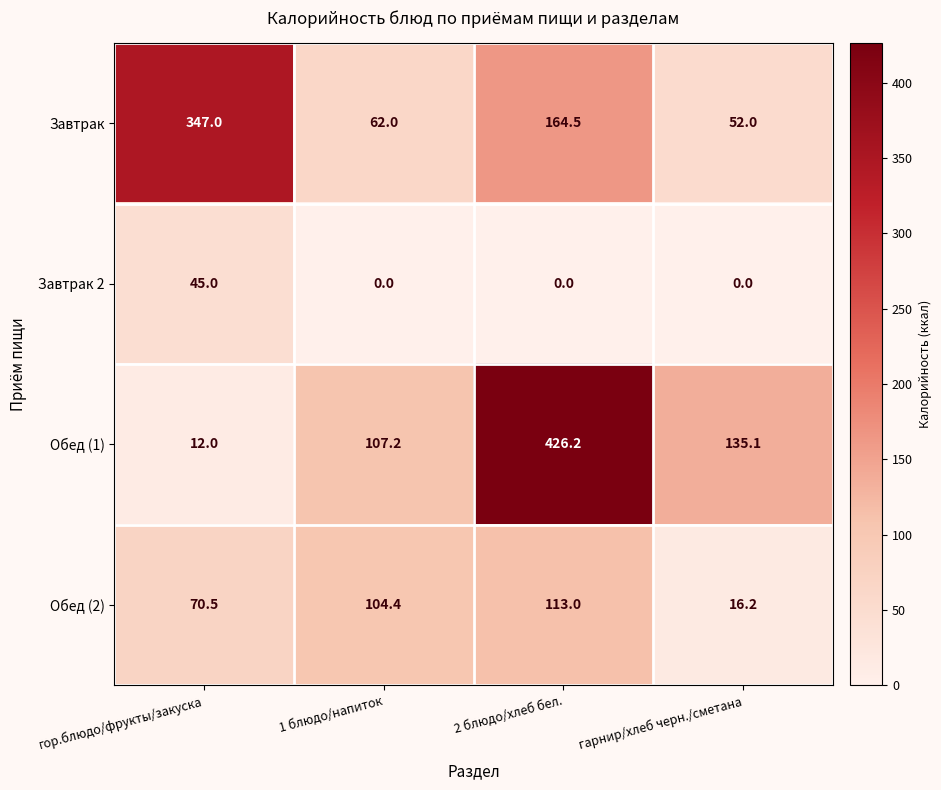

What is the greatest value displayed?

426.2